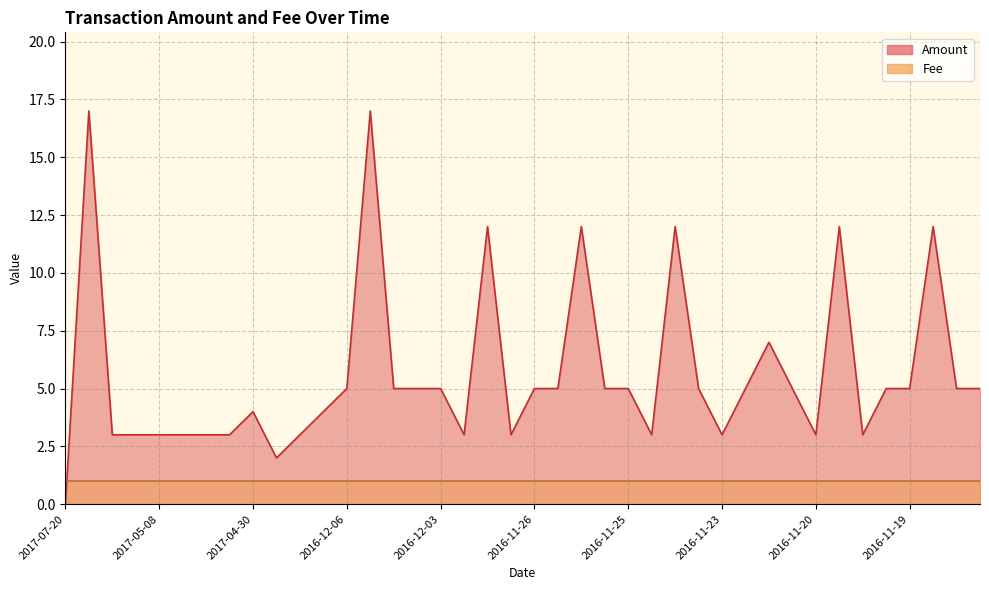

How many Fee values are between 1 and 2?

40